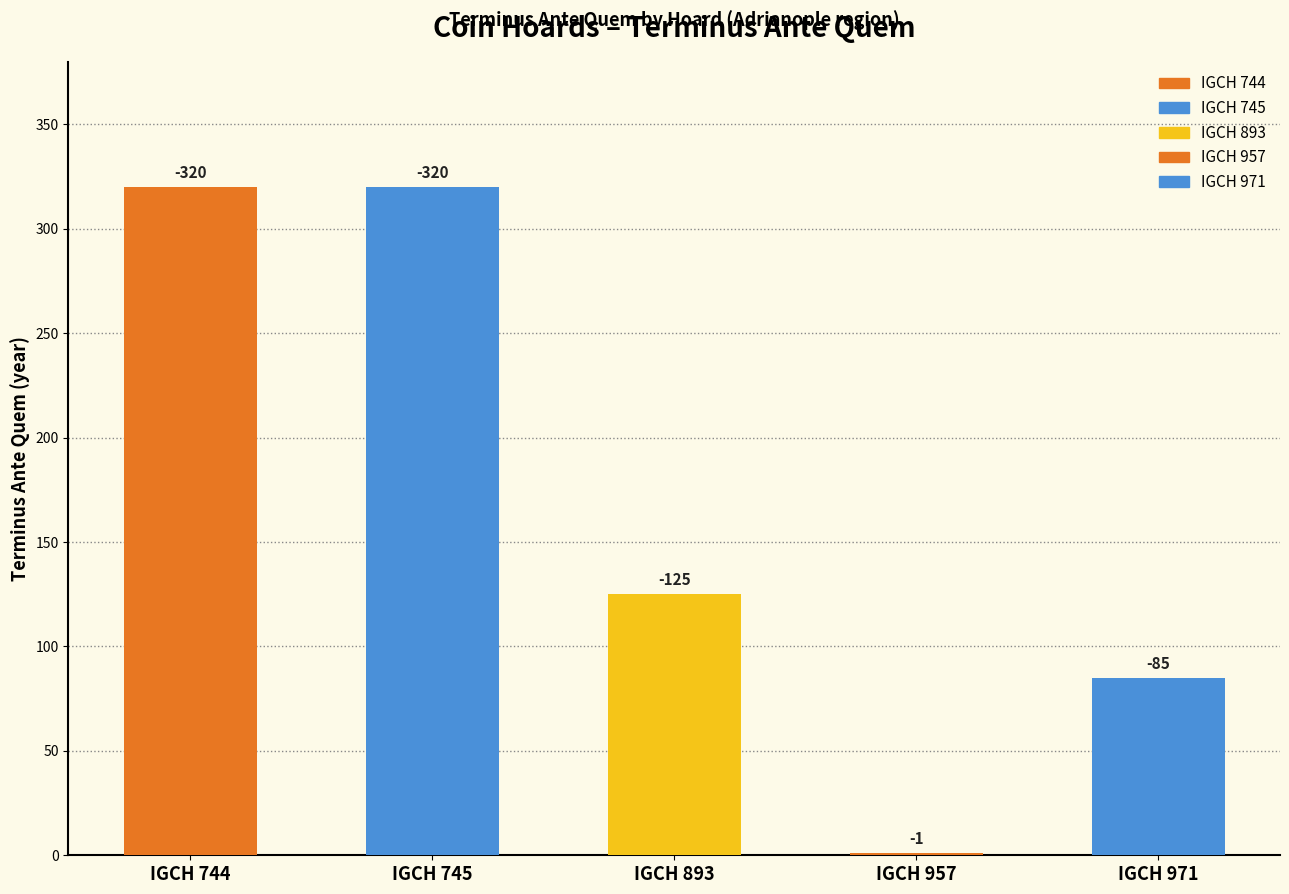

List the labels in order of value, smallest first.

IGCH 744, IGCH 745, IGCH 893, IGCH 971, IGCH 957